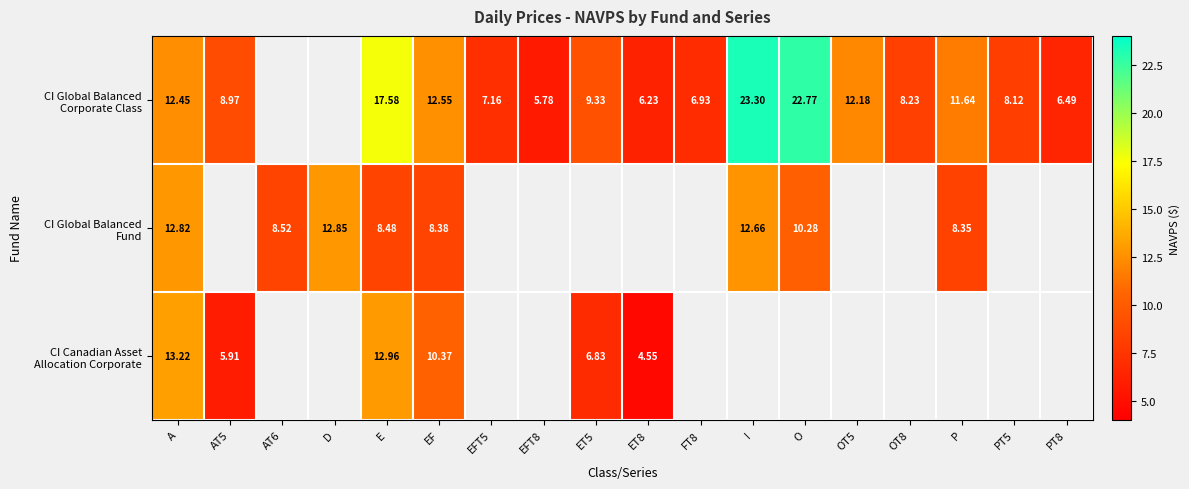

At which label is CI Global Balanced Corporate Class closest to 14?

EF